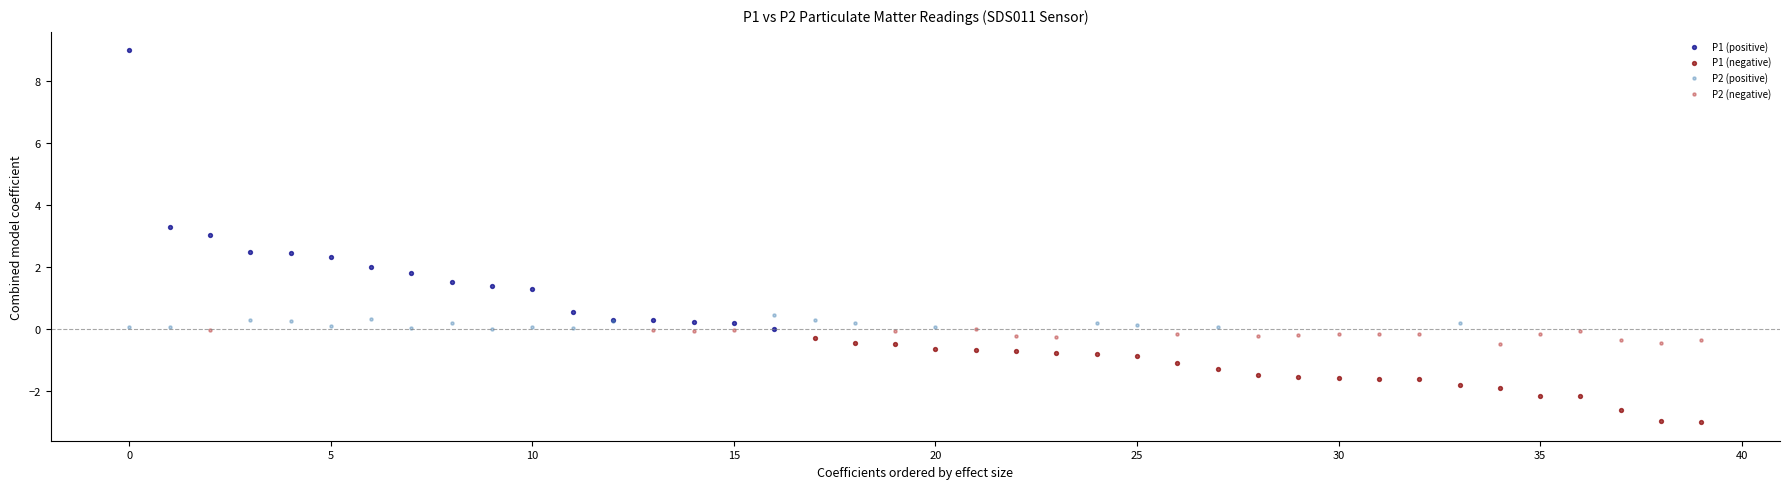

Which series reaches the maximum Y coordinate?

P1 (positive)